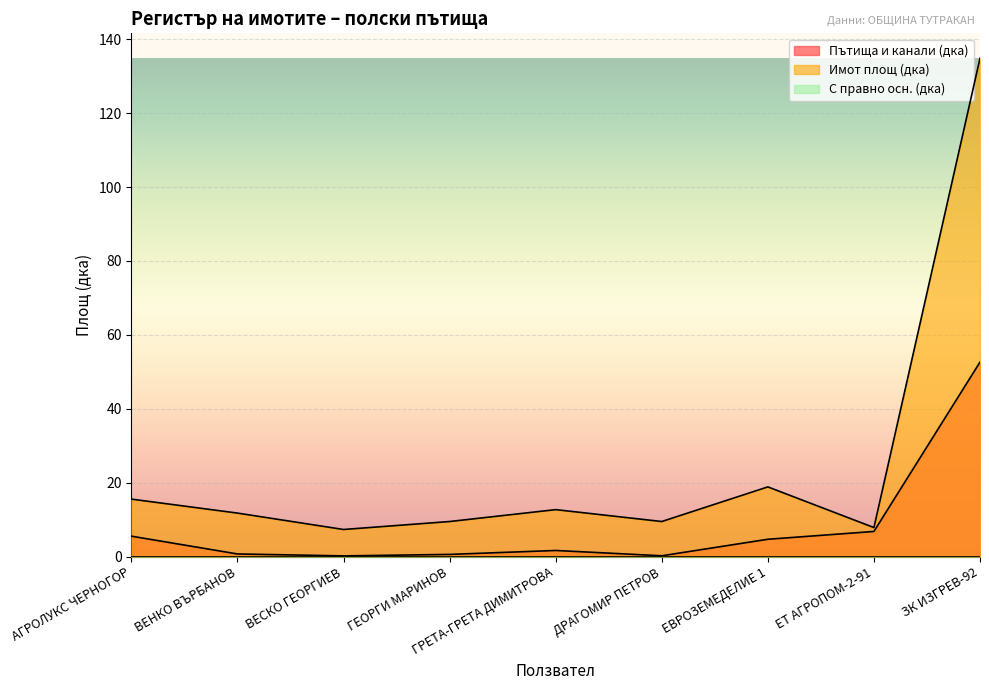

What is the total value across all series at ЗК ИЗГРЕВ-92?

187.5